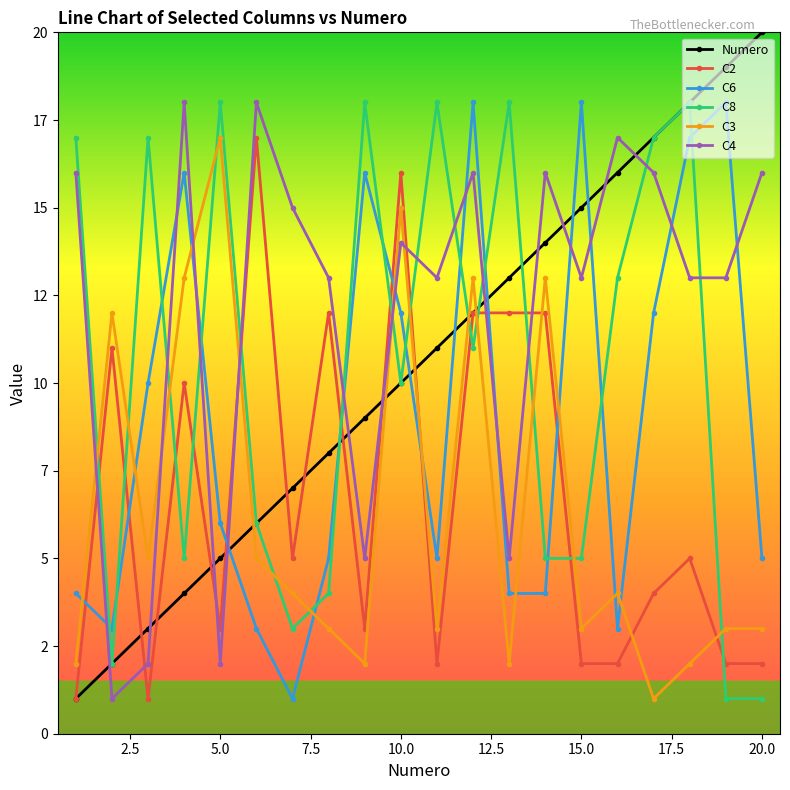

What are all the series names shown in the legend?

Numero, C2, C6, C8, C3, C4